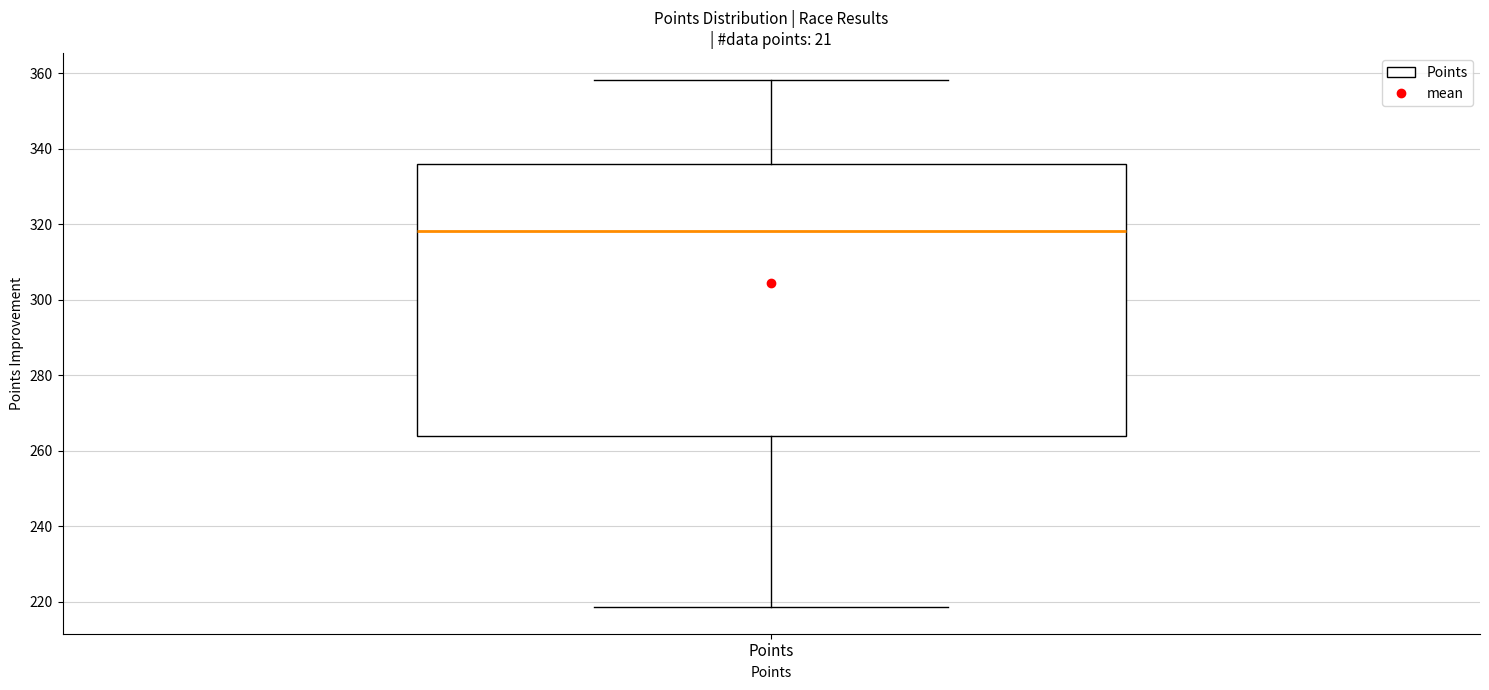

Read this box plot against the y-axis: the position of the median line, the range covered by the box, and the ends of both whiskers. The values are not printed on the chart, so give them approximately, as read against the axis.

median 318, box 264 to 336, whiskers 218 to 358